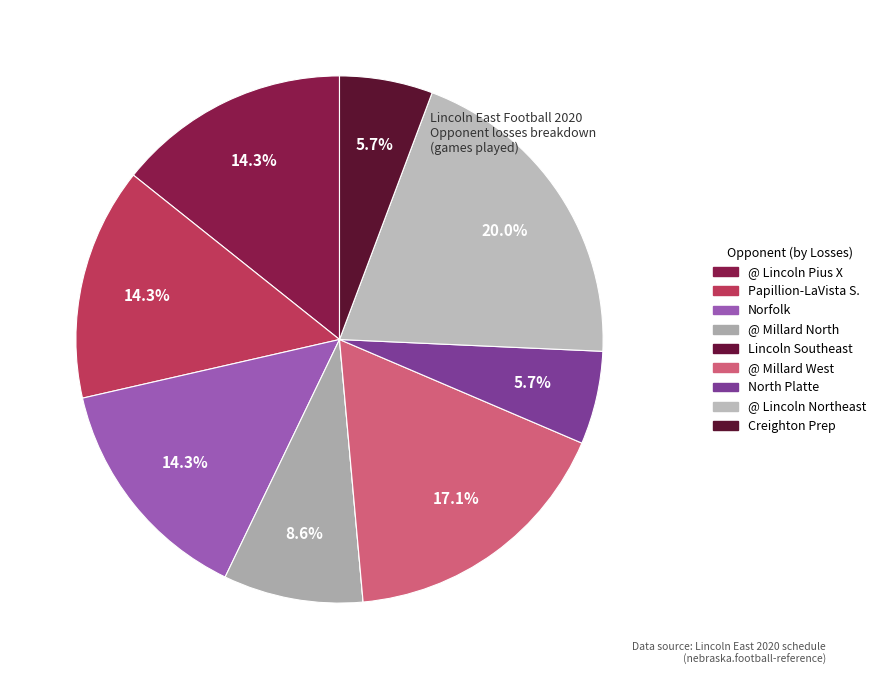

Rank the categories by value from lowest to highest.

Lincoln Southeast, North Platte, Creighton Preparatory School, @ Millard North, @ Lincoln Pius X, Papillion-LaVista South, Norfolk, @ Millard West, @ Lincoln Northeast